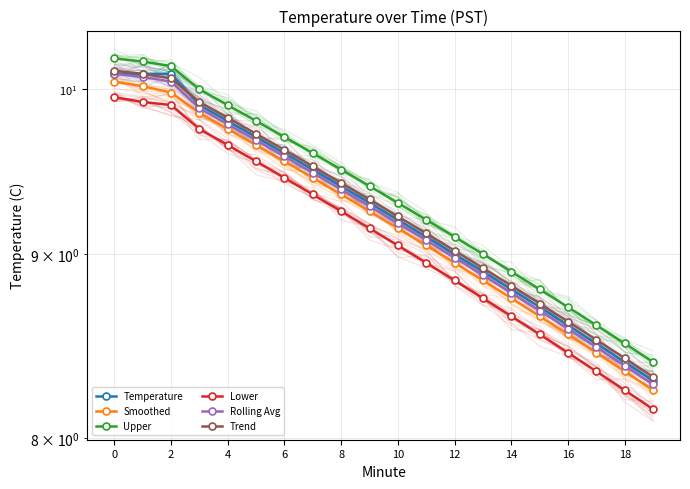

Between 18 and 10, which series saw the biggest shift?

Temperature